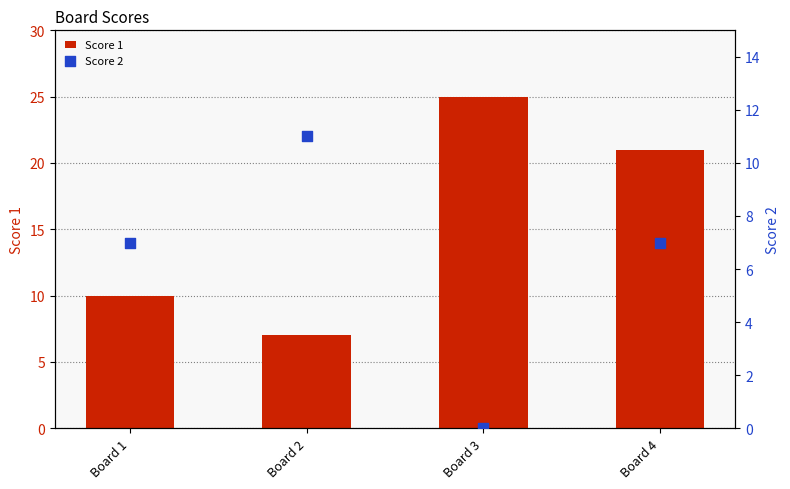

Which series has the widest spread of Y values?

Score 1